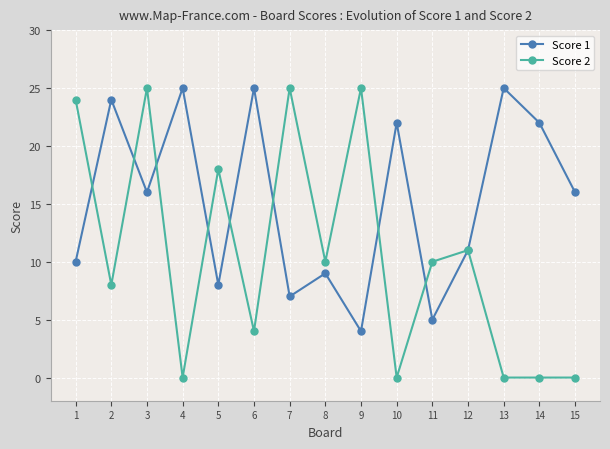

The value of Score 2 at 9 is 37. True or false?

False